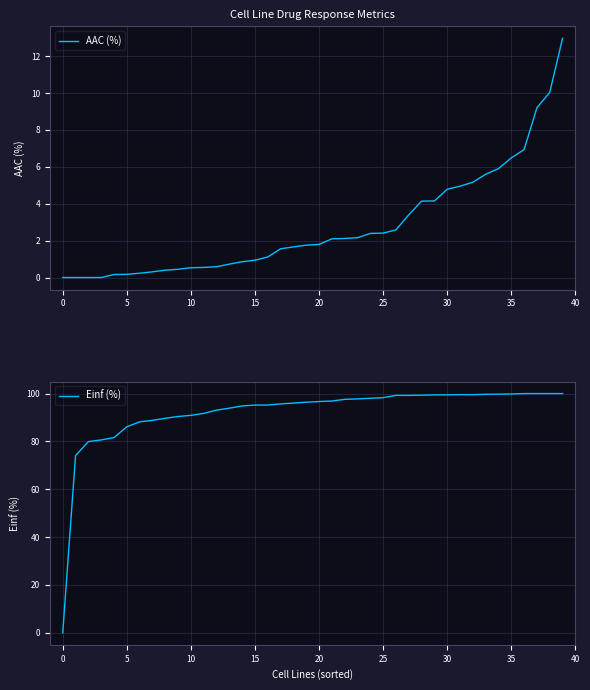

What is the highest value of the AAC (%) series?

13.0